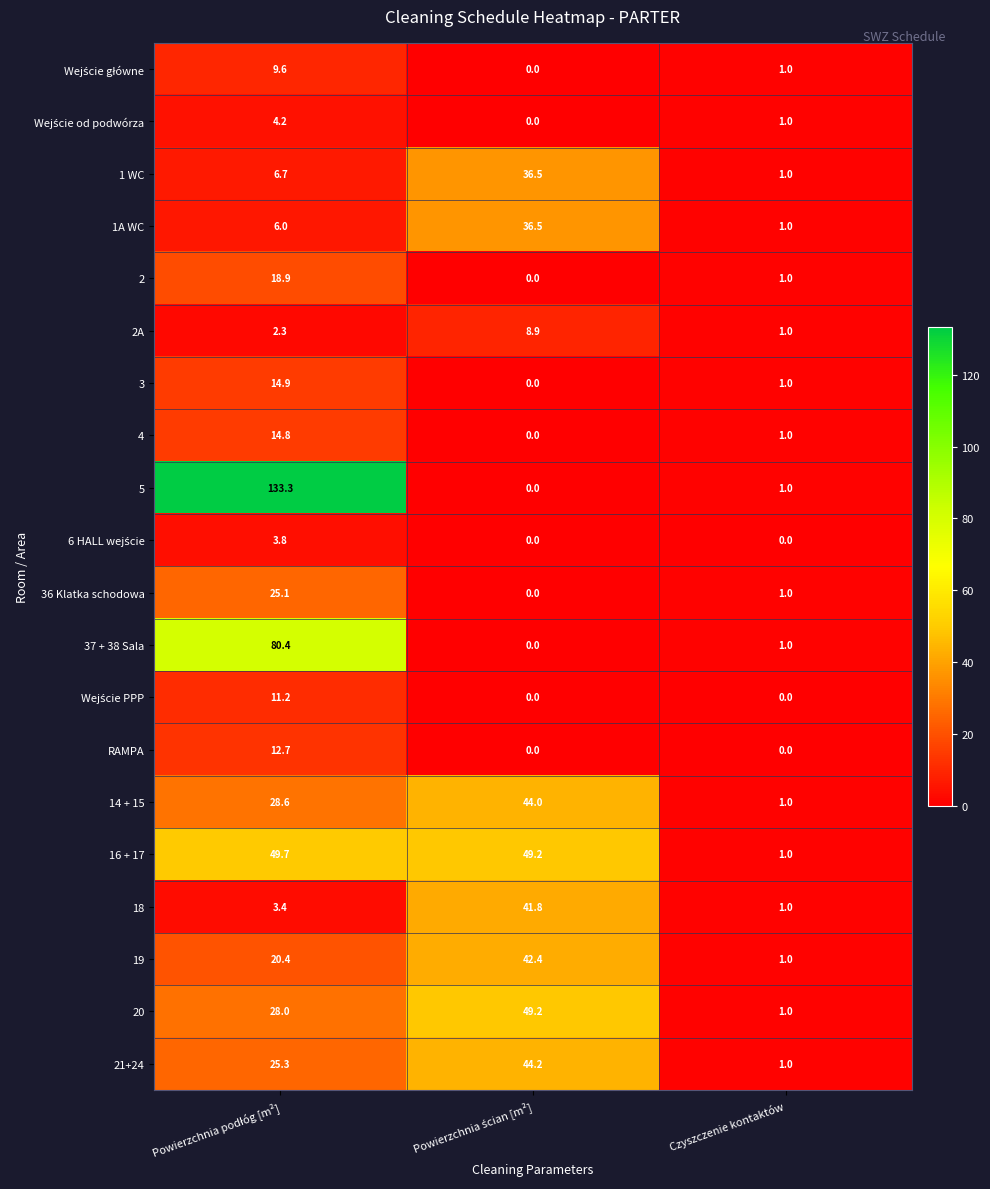

How many data points in 21+24 are above 25?

2